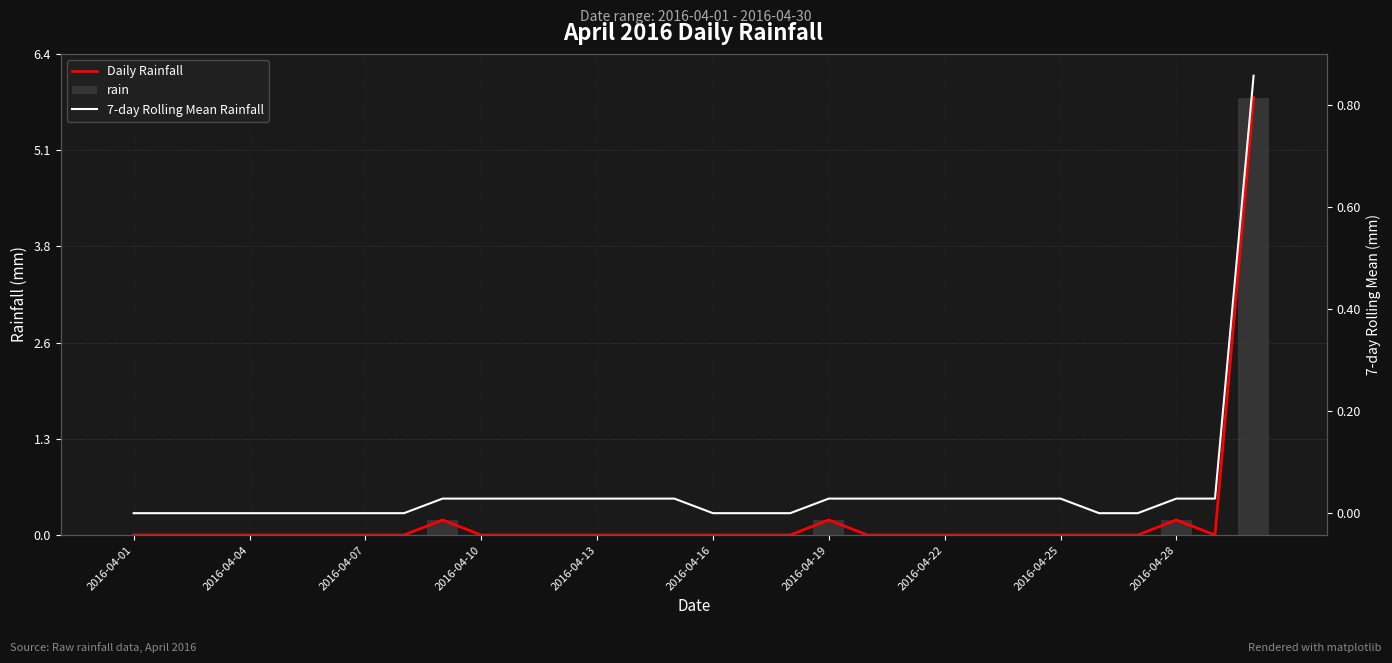

True or false: 7-day Rolling Mean Rainfall has a value of 0.0 at 10.

True